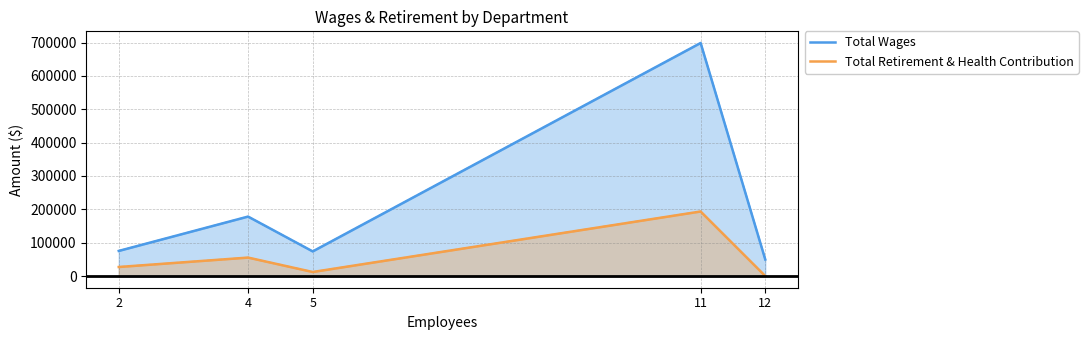

At which label does Total Wages reach its minimum?

12